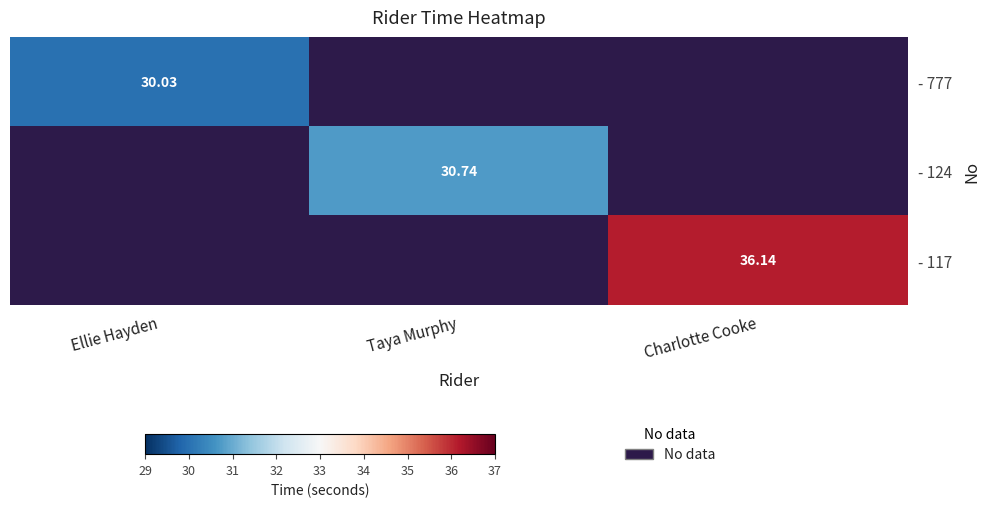

Which series changed the most between Ellie Hayden and Charlotte Cooke?

- 124